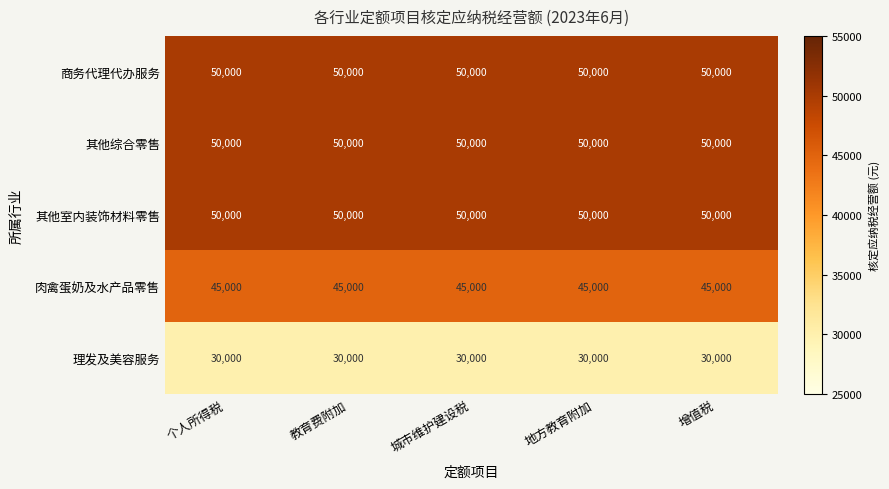

What is the spread (max minus min) of values at 城市维护建设税?

20000